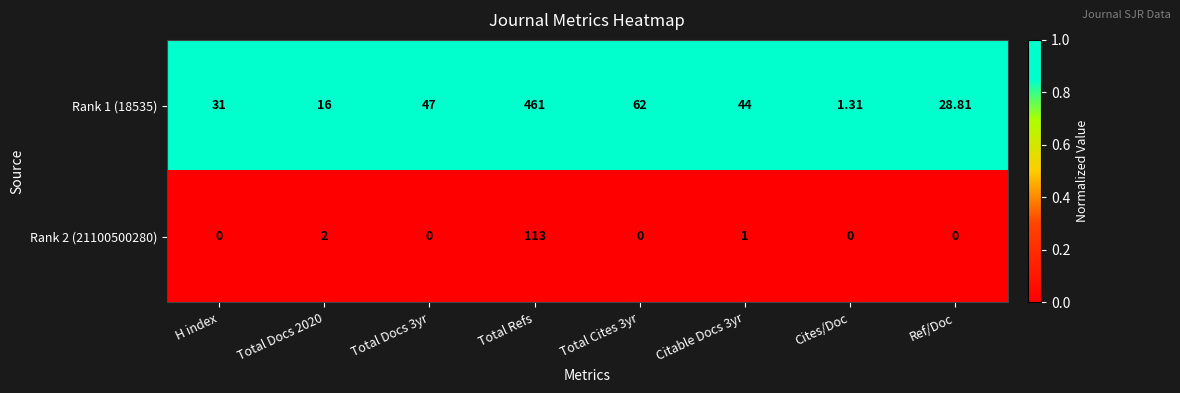

At which label does Rank 1 (18535) reach its peak?

Total Refs